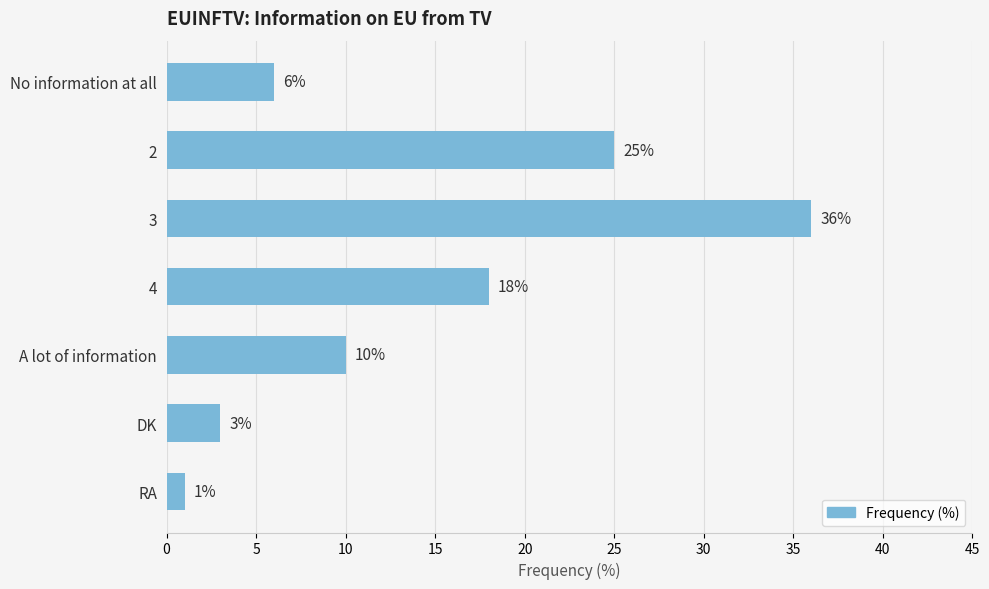

Which category has the highest value across all series?

3